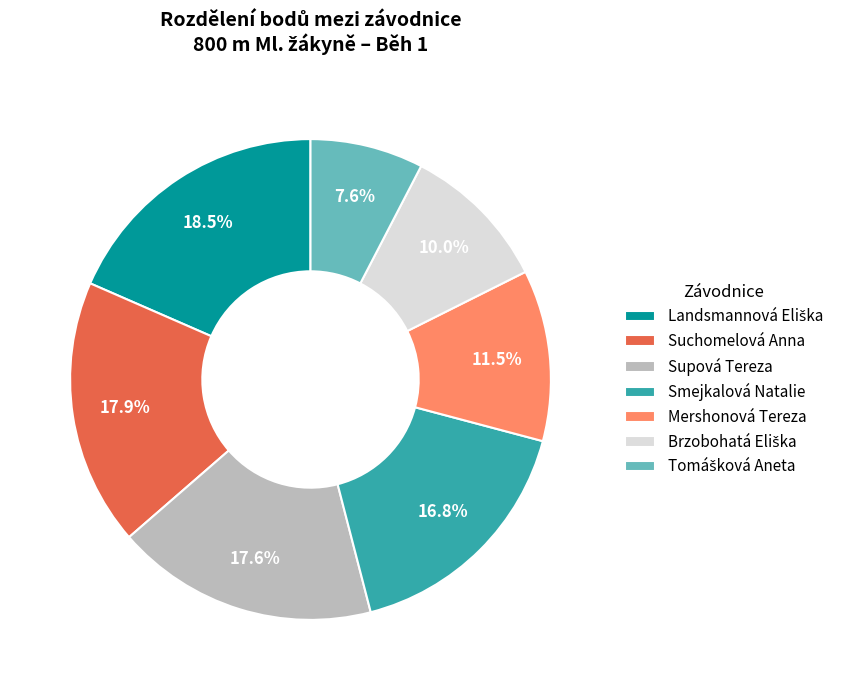

How many segments does this pie chart have?

7